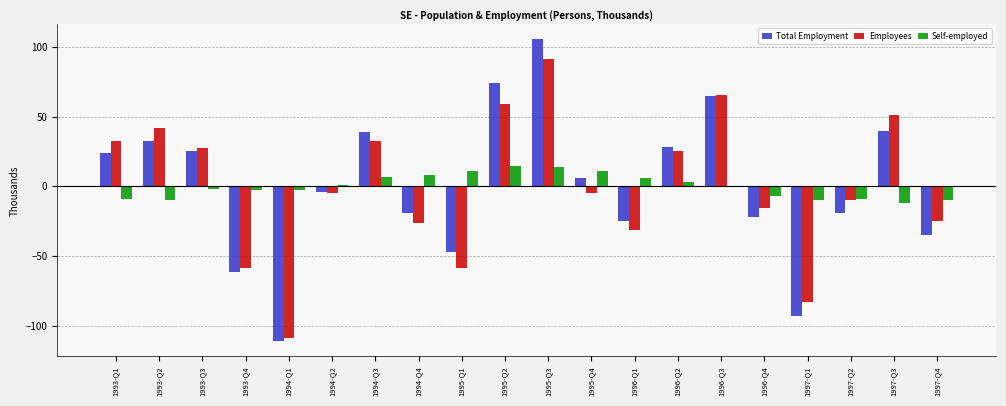

Between 1996-Q1 and 1996-Q3, which series saw the biggest shift?

Employees